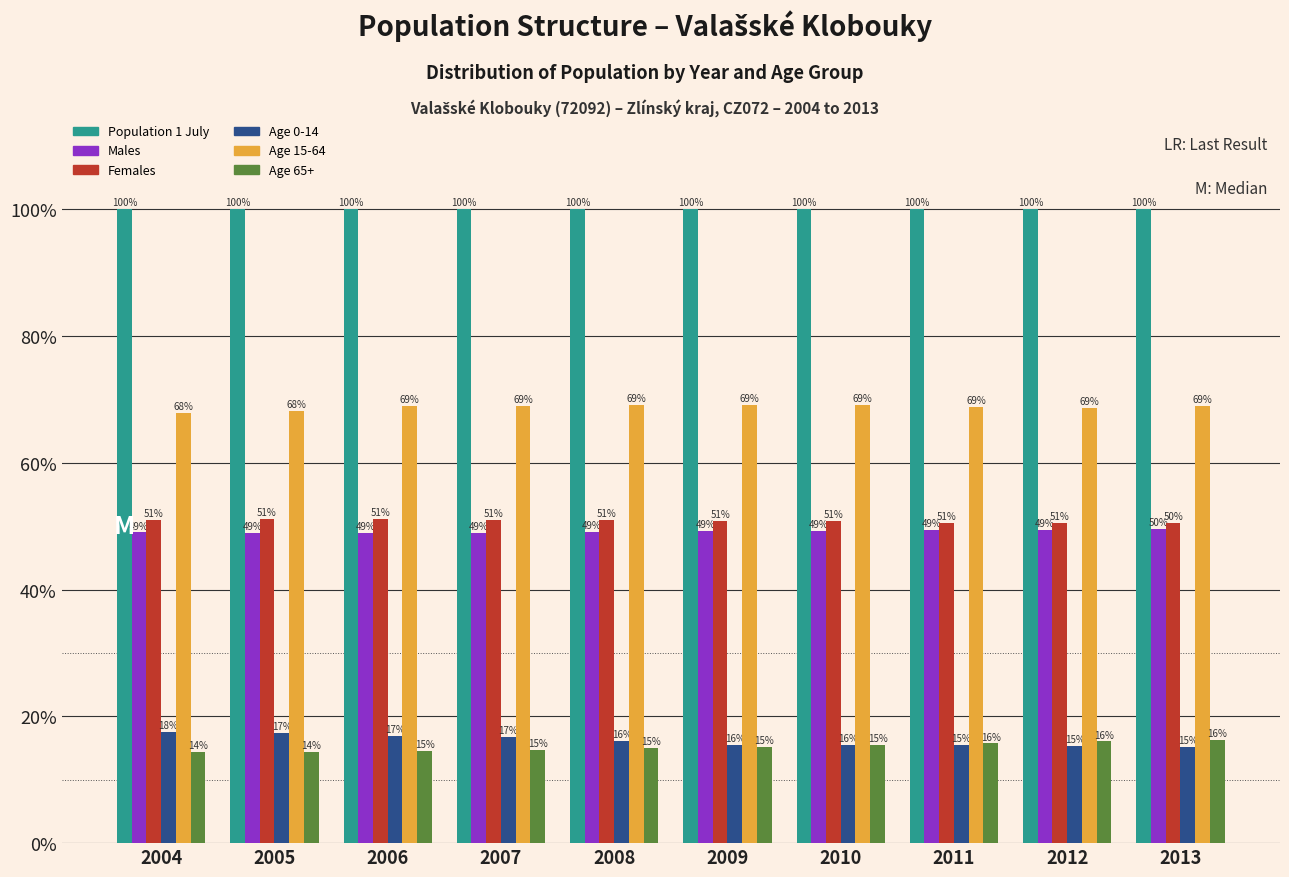

List the series in order of their peak value, lowest first.

Age 65+, Age 0-14, Males, Females, Age 15-64, Population 1 July